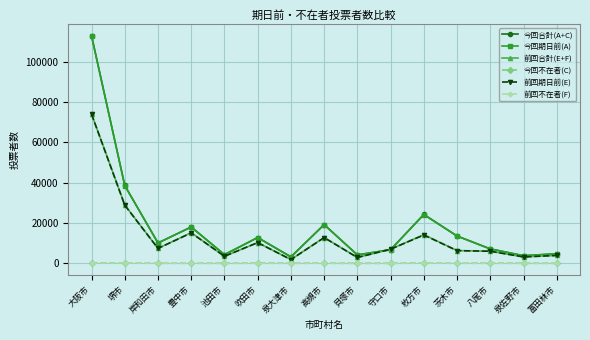

What is the difference between the maximum and second lowest values in the 前回合計(E+F) series?

71216